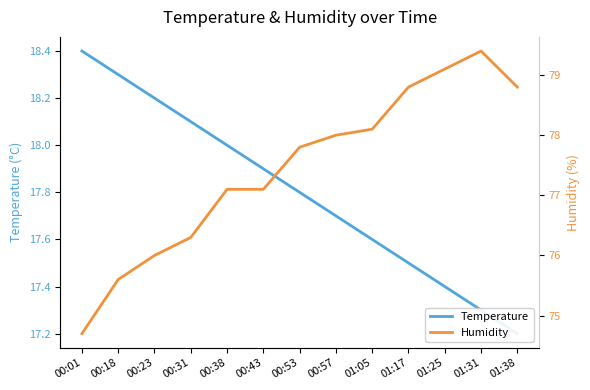

Reading left to right, transcribe all the data shown in this chart.

Temperature: 18.4	18.3	18.2	18.1	18.0	17.9	17.8	17.7	17.6	17.5	17.4	17.3	17.2
Humidity: 74.7	75.6	76.0	76.3	77.1	77.1	77.8	78.0	78.1	78.8	79.1	79.4	78.8